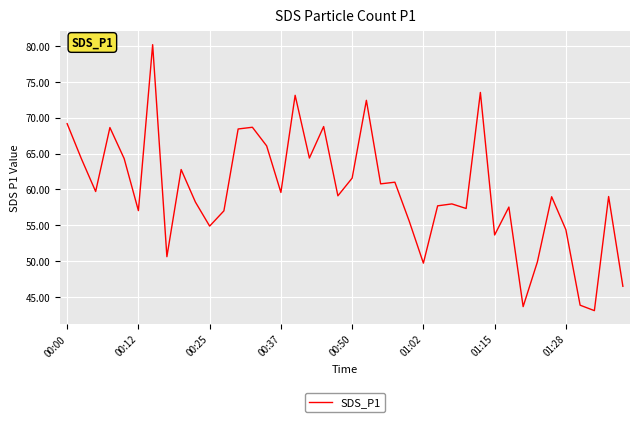

What is the difference between the maximum and minimum values?

37.1